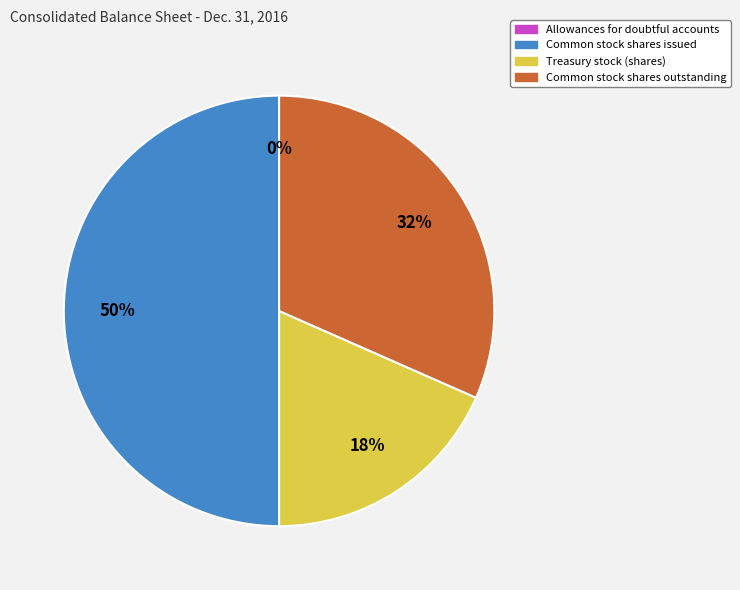

What is the largest slice in the pie chart?

Common stock shares issued